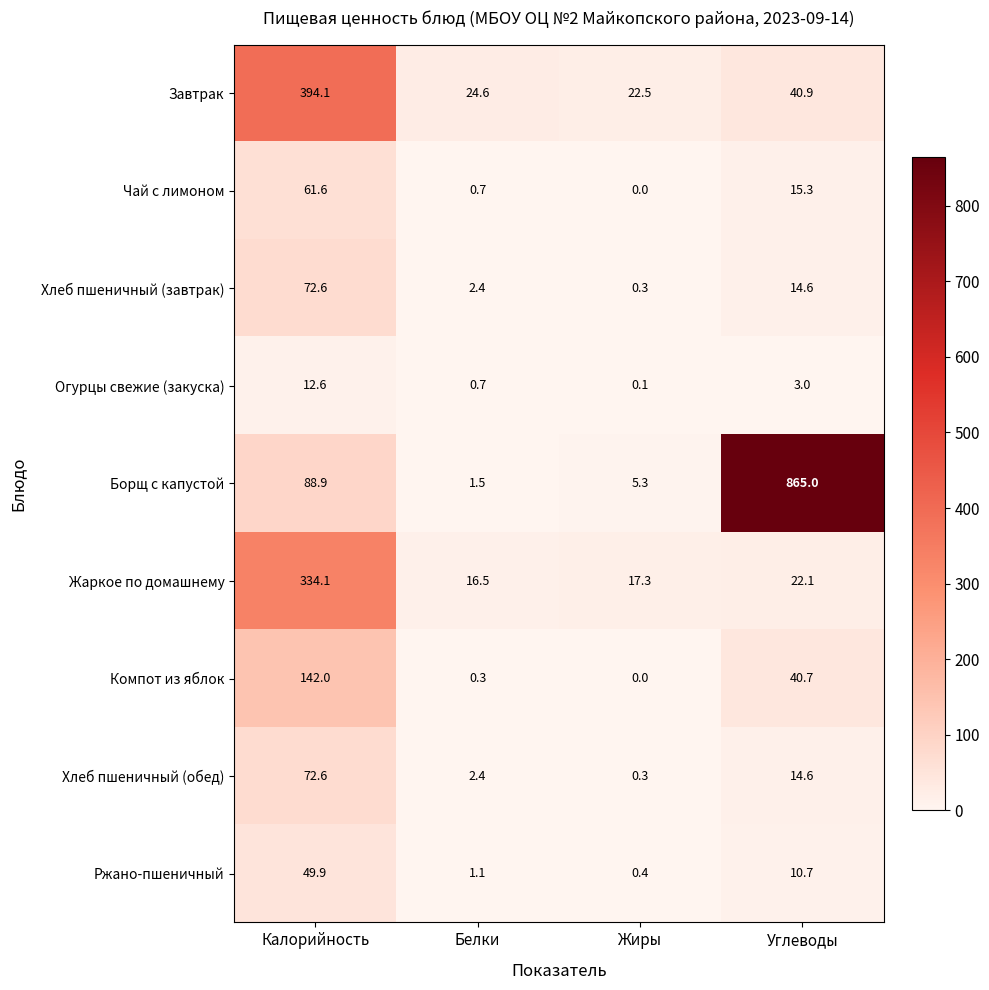

What is the difference between the Хлеб пшеничный (обед) values at Жиры and Калорийность?

72.3